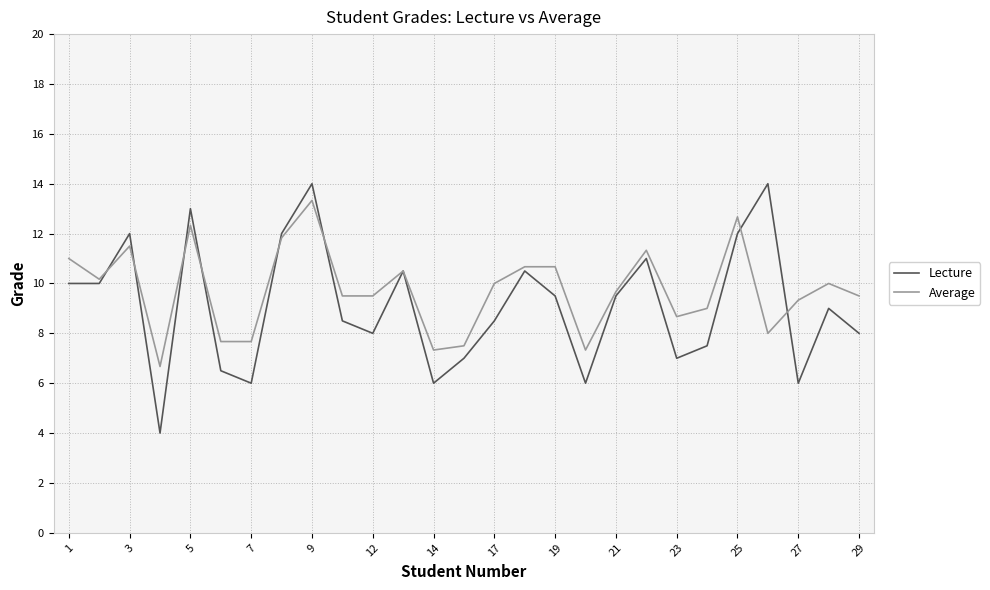

What is the maximum value for Lecture?

14.0